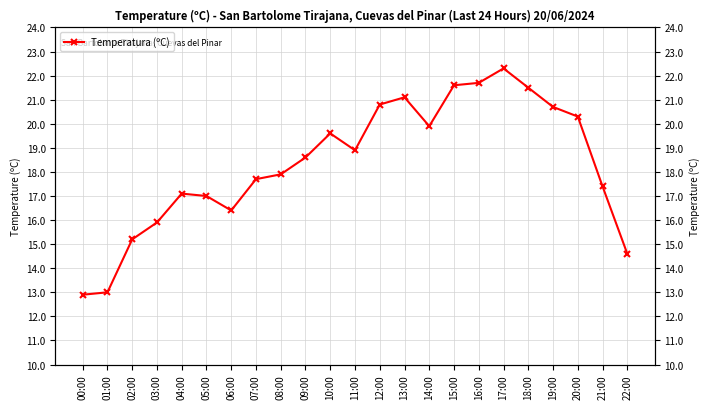

Reading left to right, what are all the values shown in this chart?

00:00=12.9	01:00=13.0	02:00=15.2	03:00=15.9	04:00=17.1	05:00=17.0	06:00=16.4	07:00=17.7	08:00=17.9	09:00=18.6	10:00=19.6	11:00=18.9	12:00=20.8	13:00=21.1	14:00=19.9	15:00=21.6	16:00=21.7	17:00=22.3	18:00=21.5	19:00=20.7	20:00=20.3	21:00=17.4	22:00=14.6